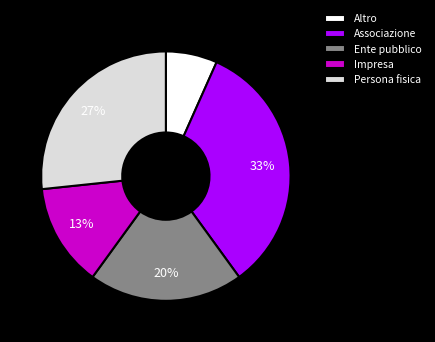

How many segments does this pie chart have?

5